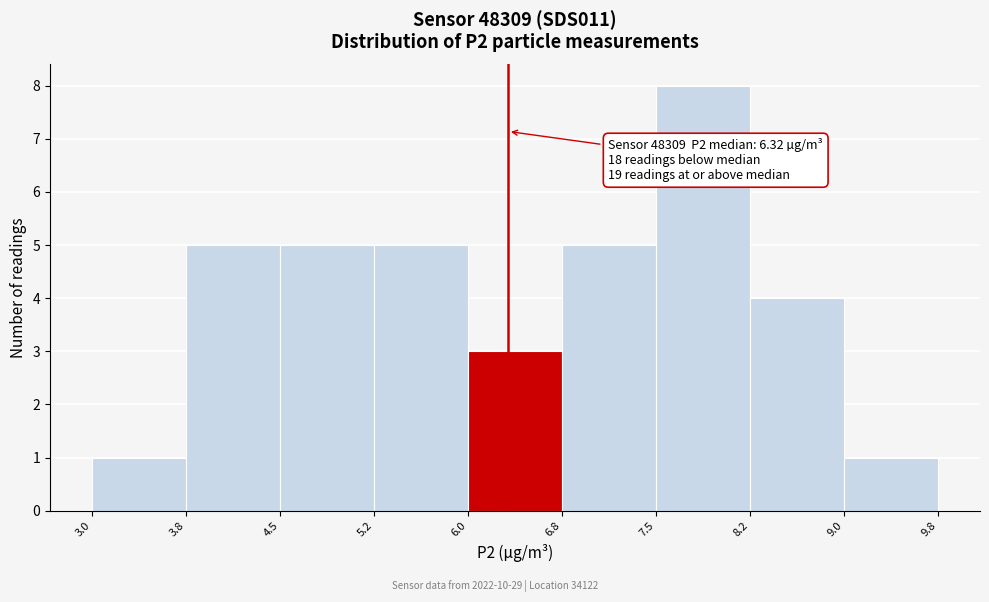

Which range on the x-axis has the tallest bar?

7.5 to 8.2